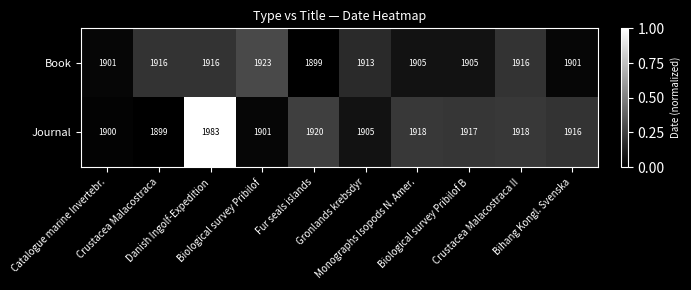

Which series has the largest total across all categories?

Journal